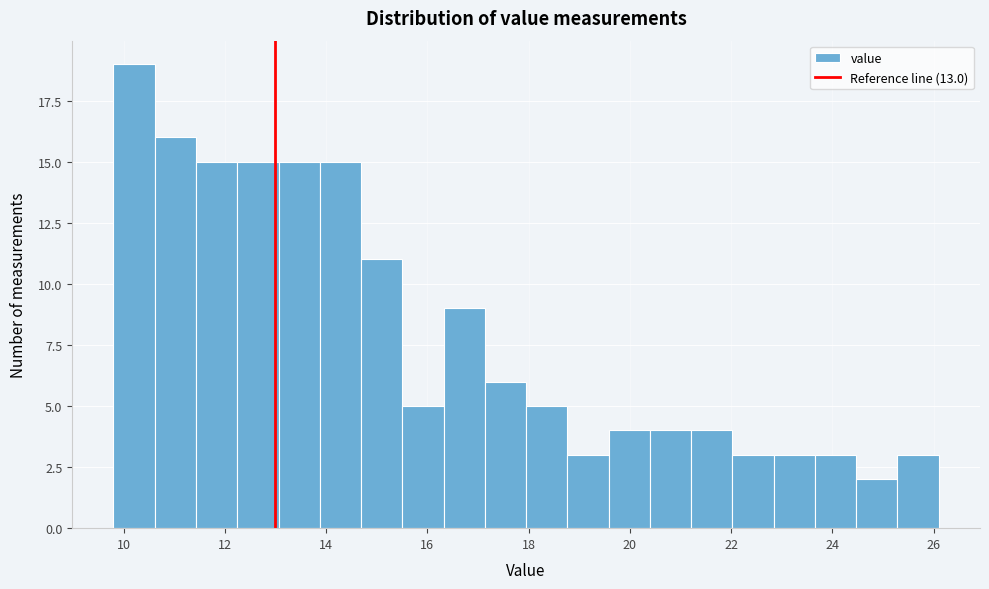

Reading left to right, list every bar in this chart as the range it spans on the x-axis followed by its height. Neither the bar edges nor the heights are printed on the chart, so give them approximately, as read against the axes.

9.8 to 10.6: 19
10.6 to 11.4: 16
11.4 to 12.2: 15
12.2 to 13.0: 15
13.0 to 13.8: 15
13.8 to 14.6: 15
14.6 to 15.6: 11
15.6 to 16.4: 5
16.4 to 17.2: 9
17.2 to 18.0: 6
18.0 to 18.8: 5
18.8 to 19.6: 3
19.6 to 20.4: 4
20.4 to 21.2: 4
21.2 to 22.0: 4
22.0 to 22.8: 3
22.8 to 23.6: 3
23.6 to 24.4: 3
24.4 to 25.2: 2
25.2 to 26.2: 3